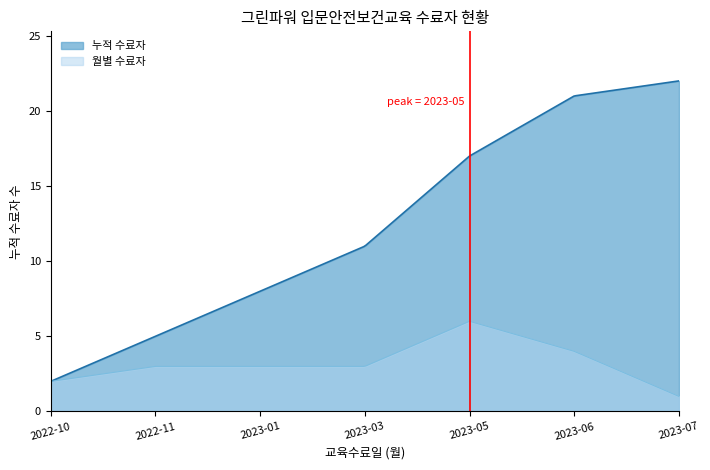

Rank the categories by value from lowest to highest.

2022-10-11, 2022-10-11, 2022-10-26, 2022-10-26, 2022-11-03, 2022-11-07, 2022-11-16, 2023-01-04, 2023-01-04, 2023-01-04, 2023-03-22, 2023-03-22, 2023-03-22, 2023-05-08, 2023-05-08, 2023-05-24, 2023-05-24, 2023-05-24, 2023-05-24, 2023-06-14, 2023-06-14, 2023-07-12